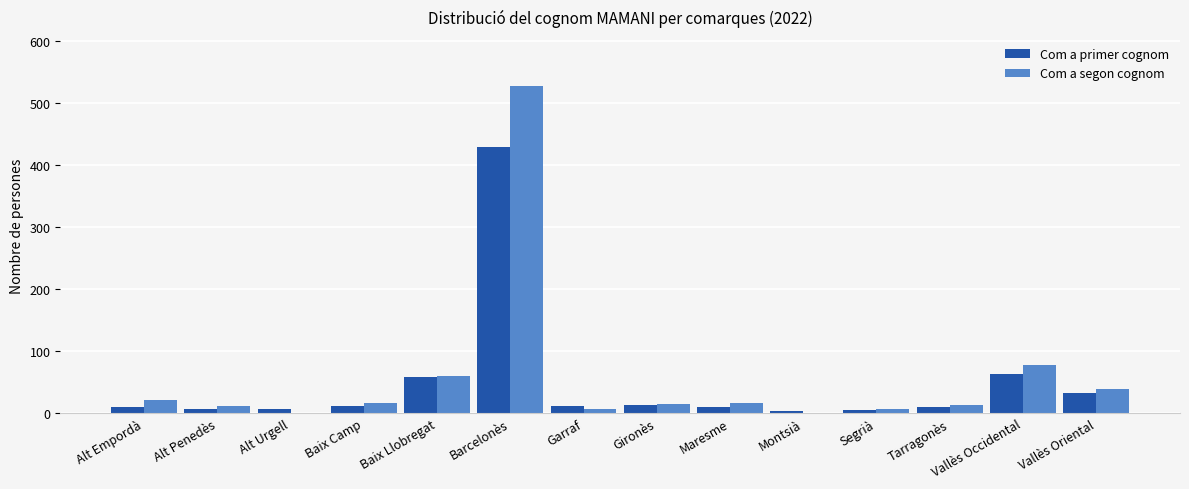

Are the bars grouped side by side (vs. stacked)?

Yes